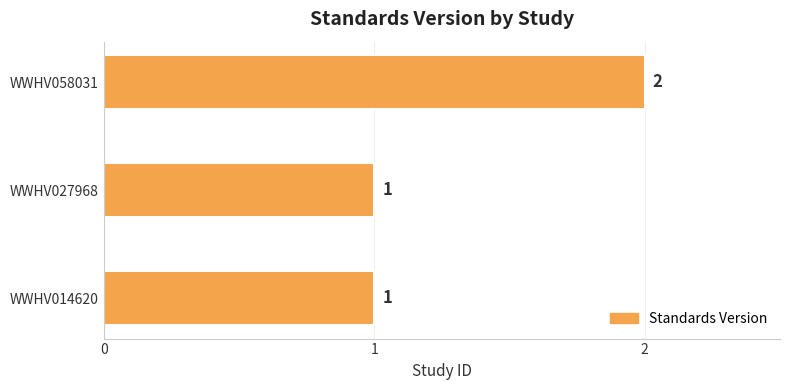

Count the number of data series in this chart.

1